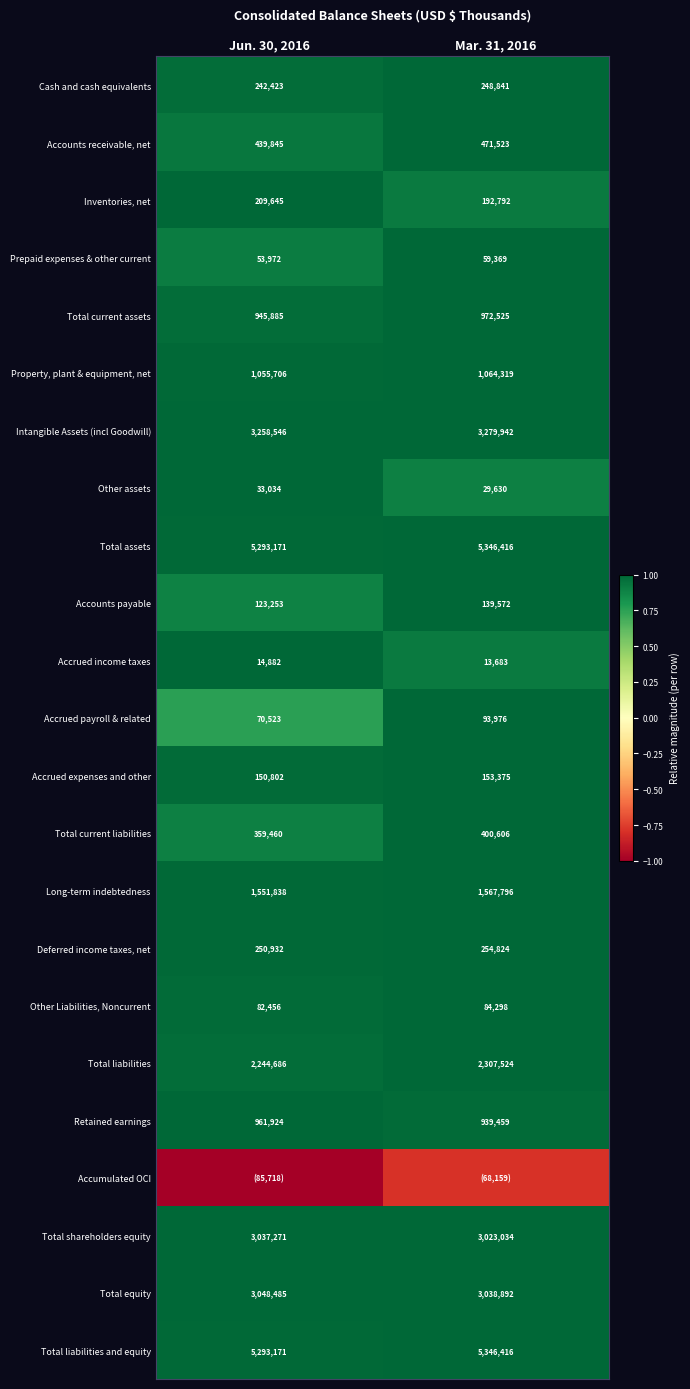

Rank the categories by Property, plant & equipment, net value from lowest to highest.

Jun. 30, 2016, Mar. 31, 2016